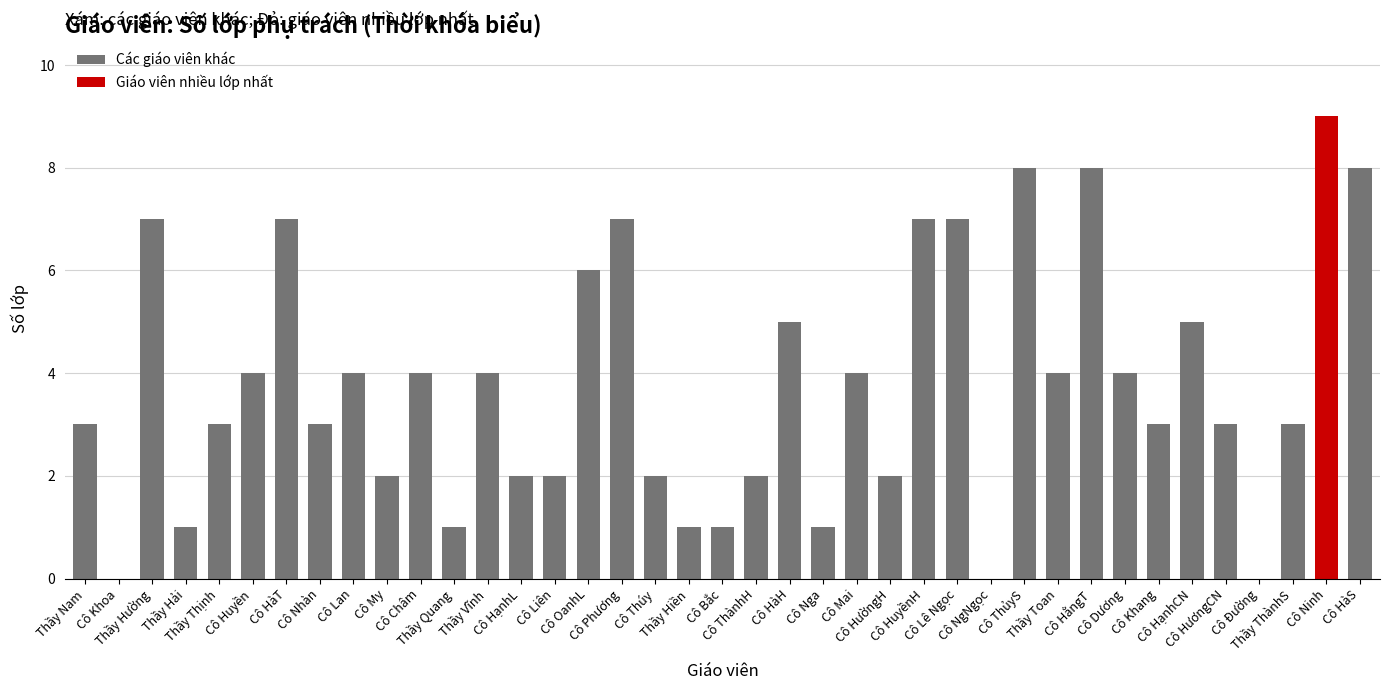

What is the value of the 21st bar from the left?

2